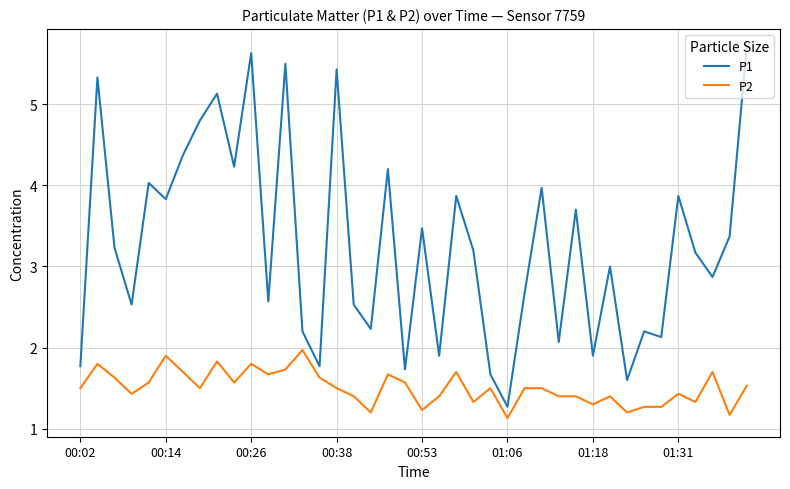

Which series has the widest spread of values?

P1